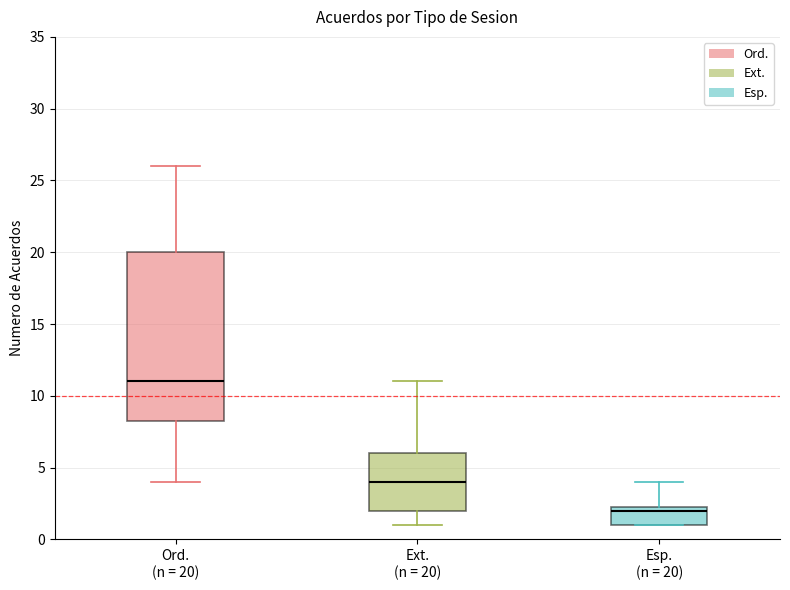

Reading left to right, read every box against the y-axis: the position of its median line, the range the box covers, and the ends of its whiskers. The values are not printed on the chart, so give them approximately, as read against the axis.

Ord. (n = 20): median 11.0, box 8.5 to 20.0, whiskers 4.0 to 26.0
Ext. (n = 20): median 4.0, box 2.0 to 6.0, whiskers 1.0 to 11.0
Esp. (n = 20): median 2.0, box 1.0 to 2.5, whiskers 1.0 to 4.0